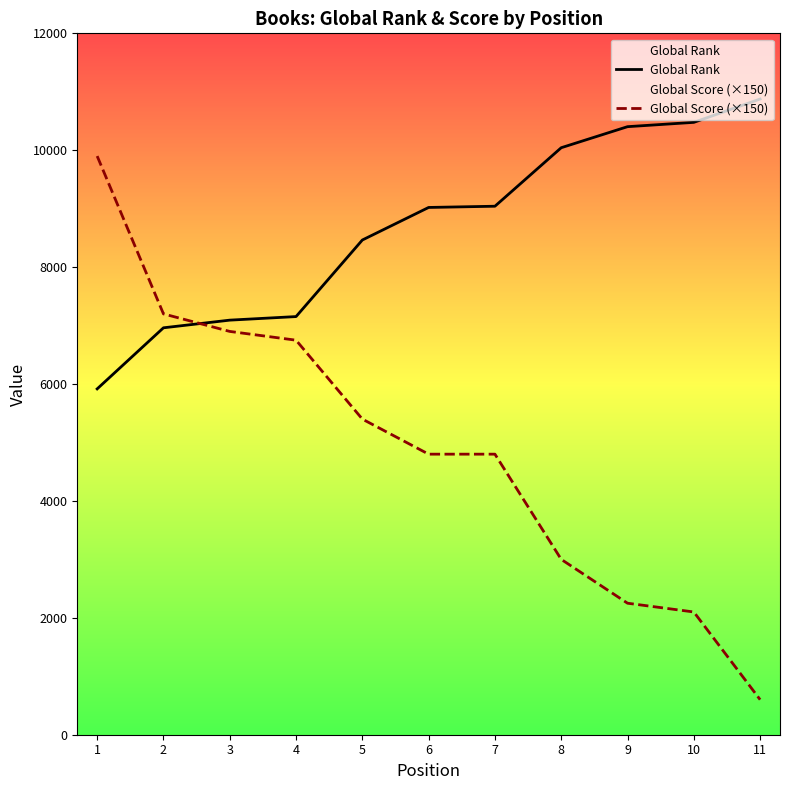

Reading left to right, list all the values displayed in this chart.

Global Rank: 1=5917	2=6962	3=7093	4=7154	5=8464	6=9021	7=9042	8=10043	9=10403	10=10477	11=10876
Global Score (×150): 1=9900	2=7200	3=6900	4=6750	5=5400	6=4800	7=4800	8=3000	9=2250	10=2100	11=600